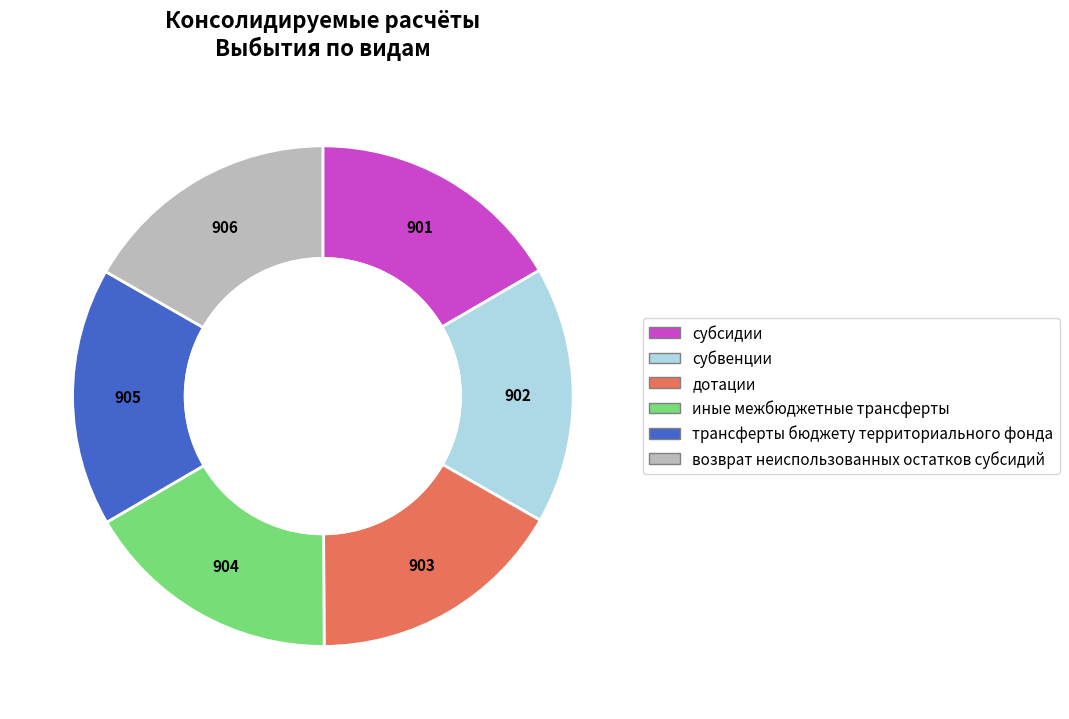

Is there any slice that represents more than half of the pie?

No